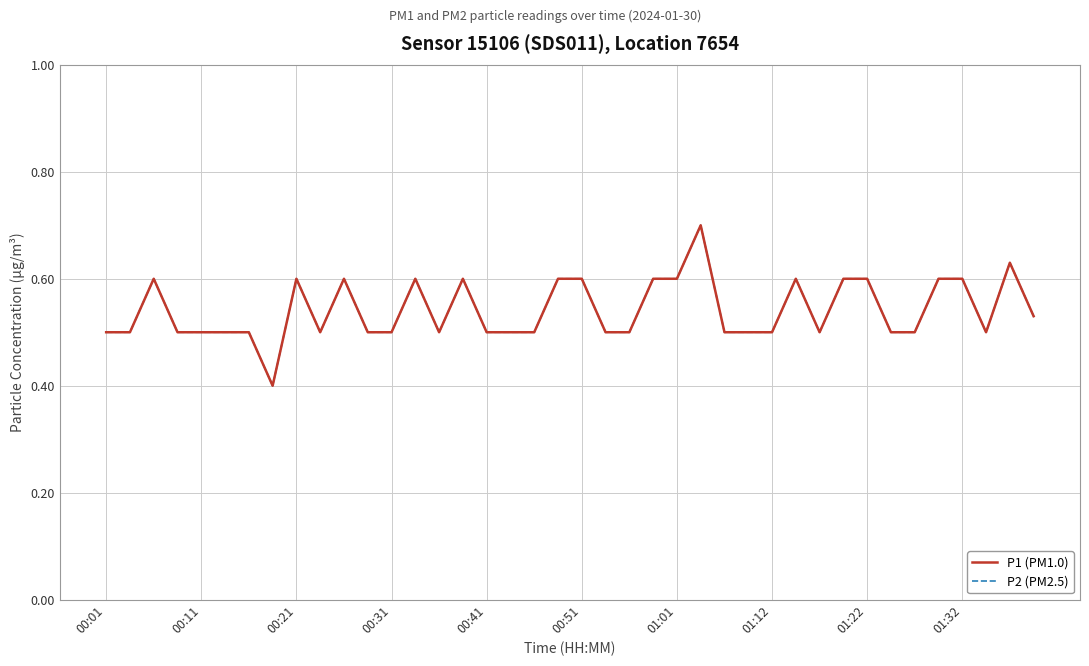

True or false: P1 (PM1.0) and P2 (PM2.5) cross at least once.

False